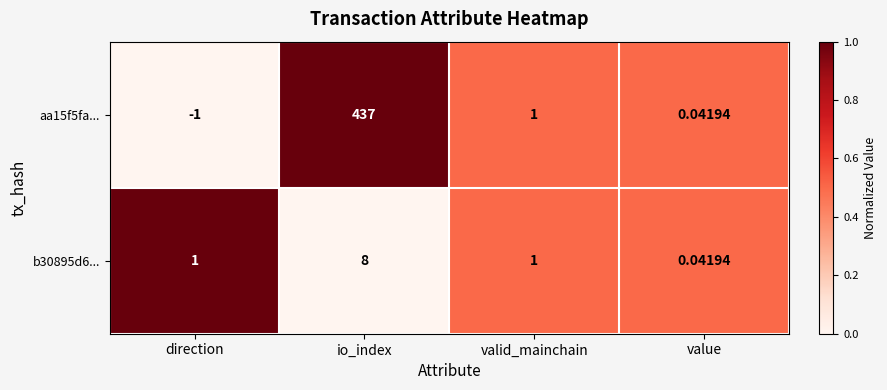

Where is aa15f5fa... nearest to the value 218?

valid_mainchain